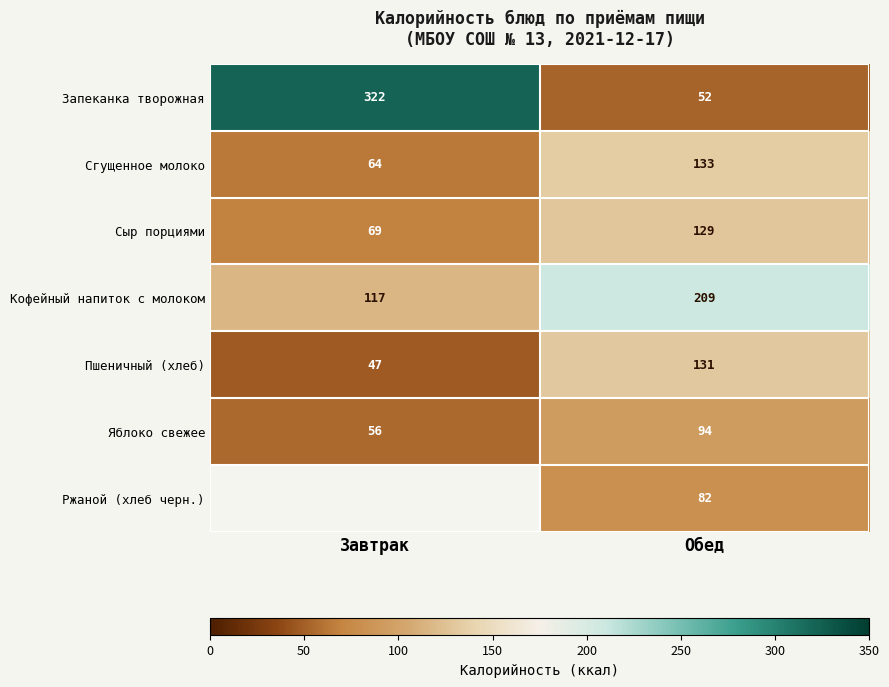

At which label is Сгущенное молоко closest to 98?

Завтрак